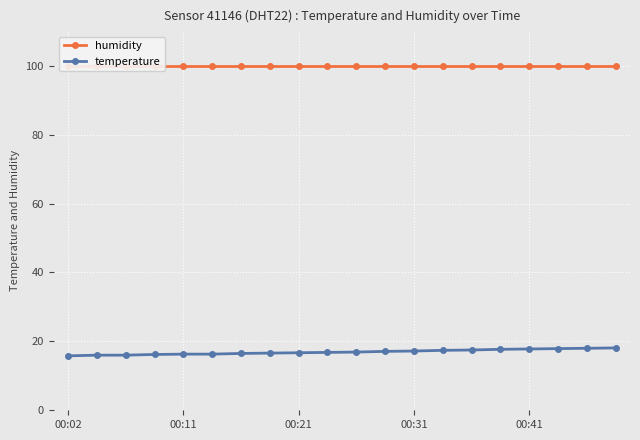

What value does the temperature series have at 6?

16.5